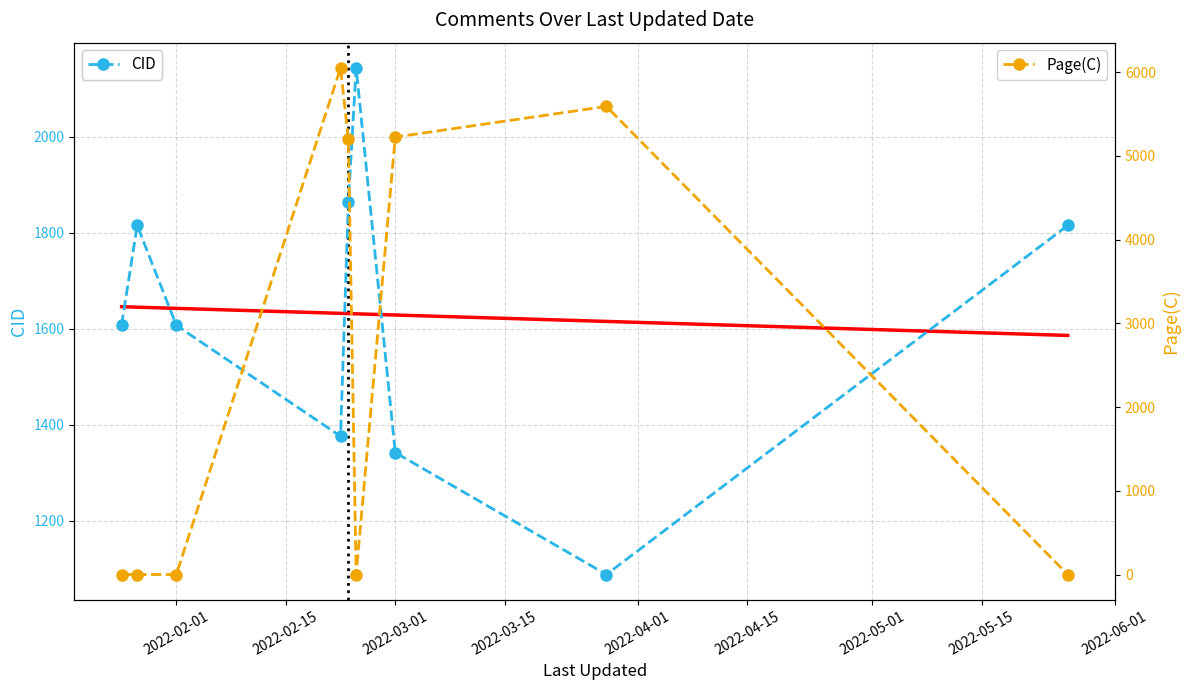

The CID series shows 1607 at 2022-02-01. True or false?

True